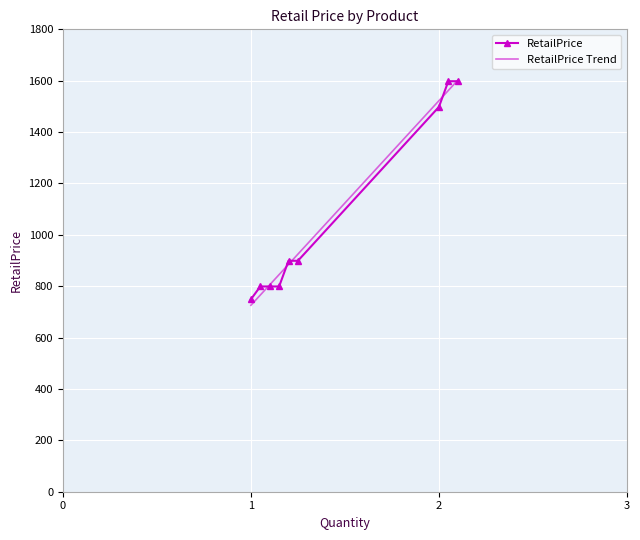

The chart shows a value of 530 at iPhone XR 256GB Black(2). True or false?

False